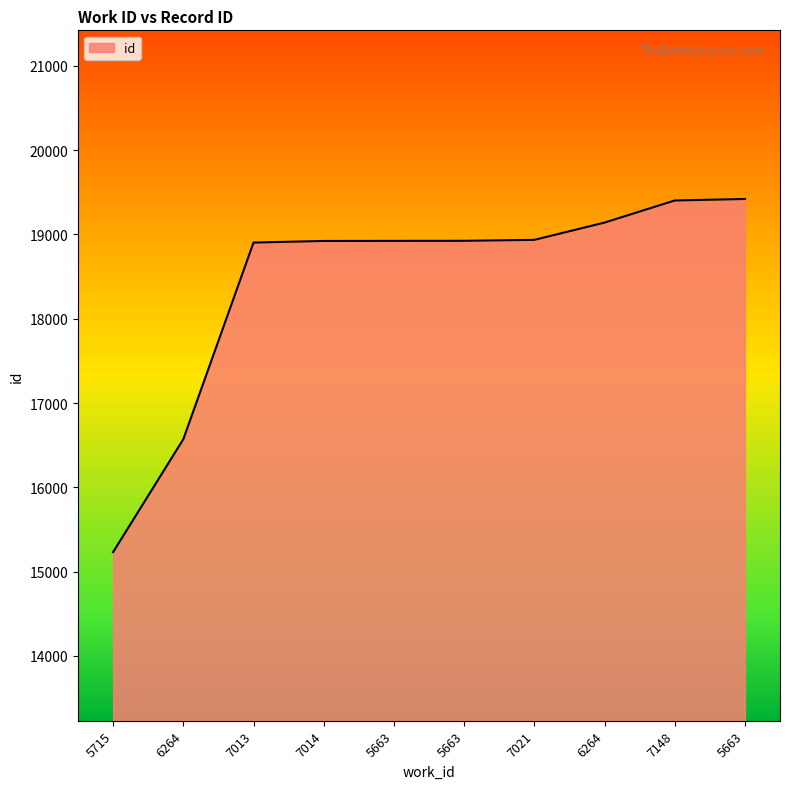

Does the chart display data point markers on the line(s)?

No